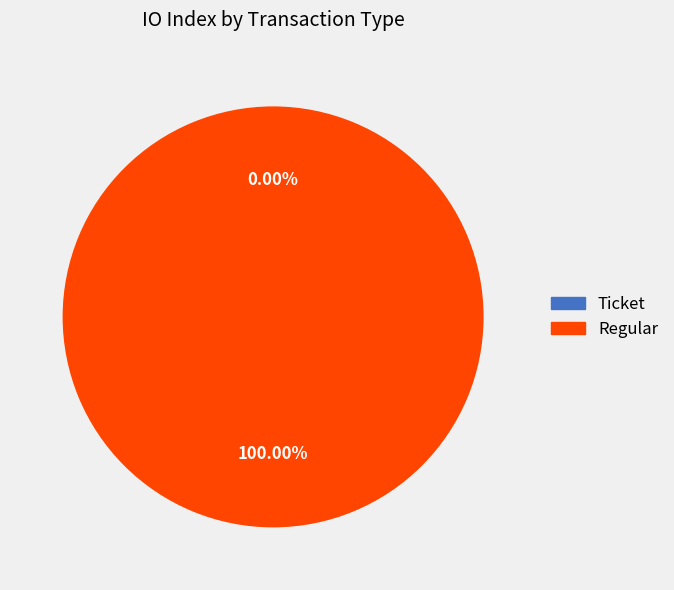

To the nearest percent, what is the average slice percentage?

50%